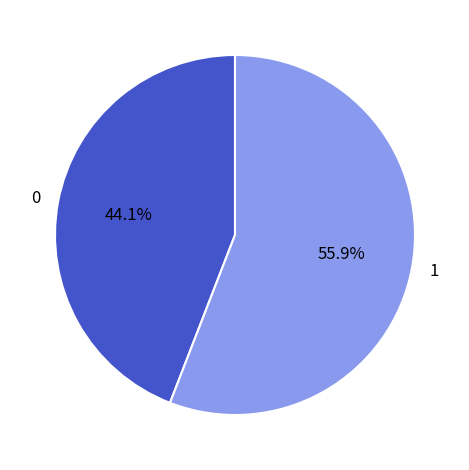

Rank the categories by value from lowest to highest.

0, 1